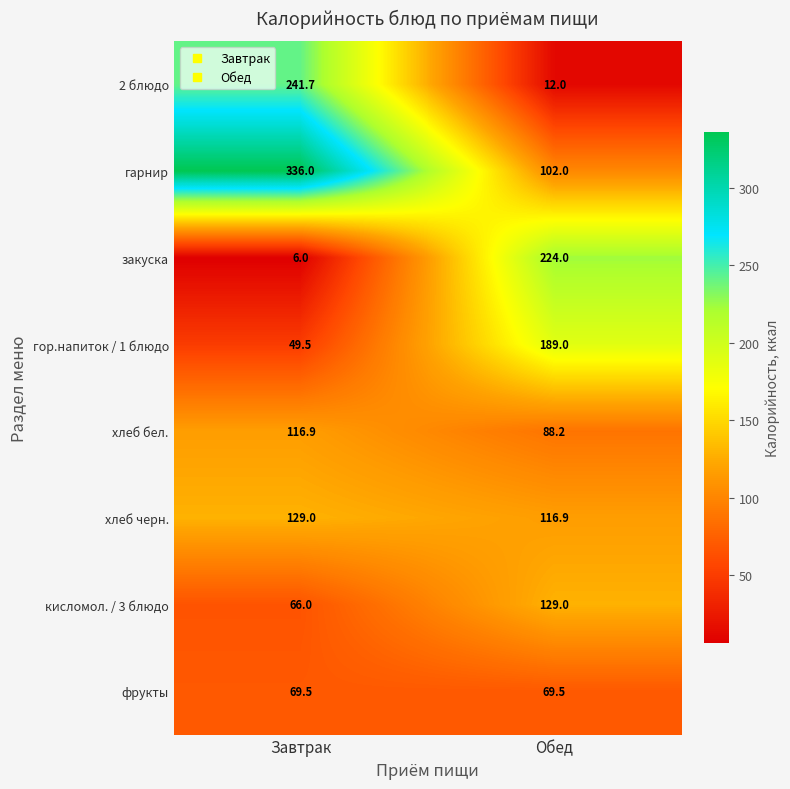

What is the sum of the фрукты values at Завтрак and Обед?

139.0